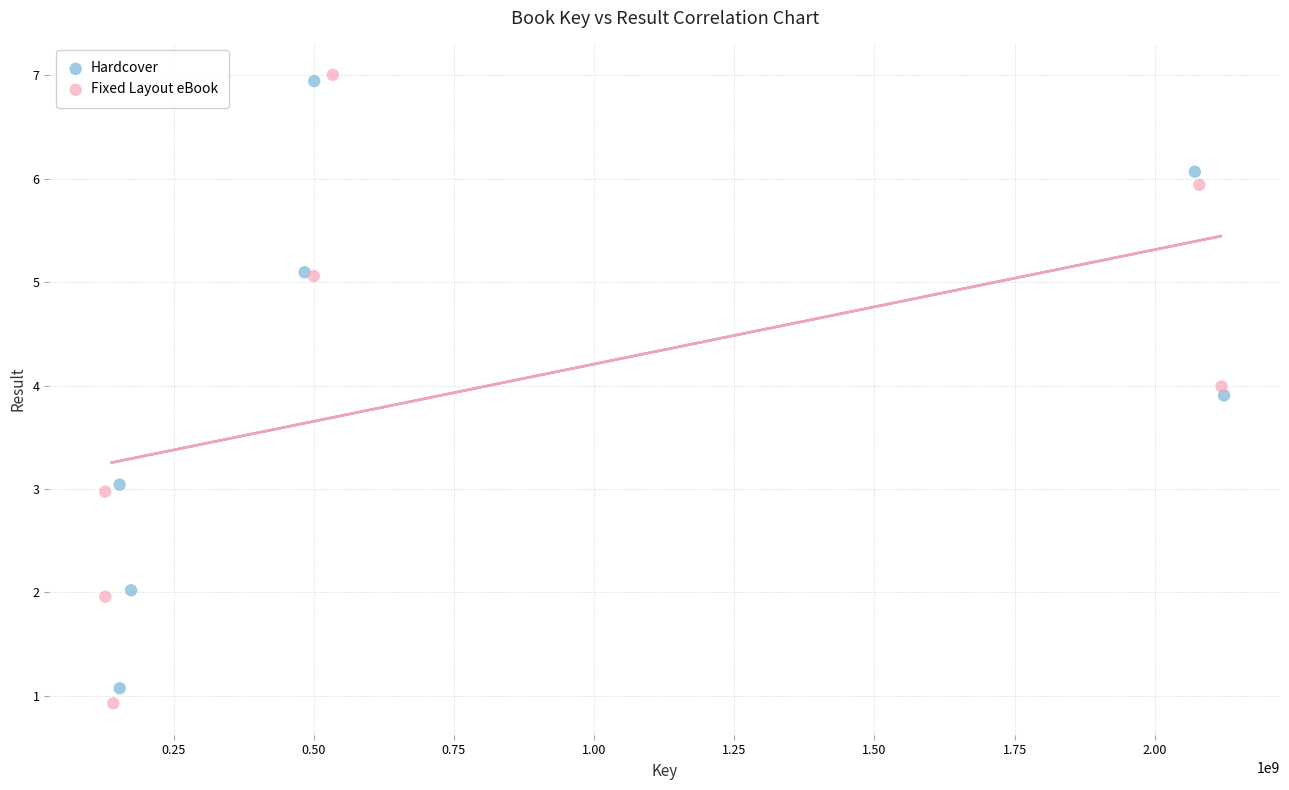

What are all the series names shown in the legend?

Hardcover, Fixed Layout eBook